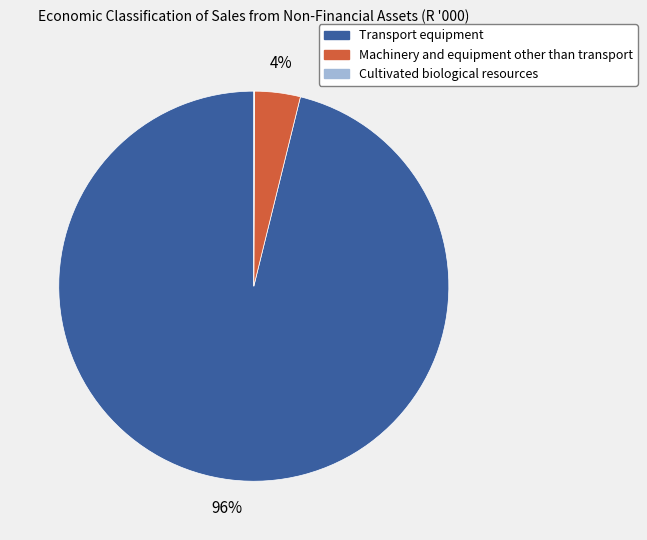

Which has a higher value, Transport equipment or Machinery and equipment other than transport?

Transport equipment